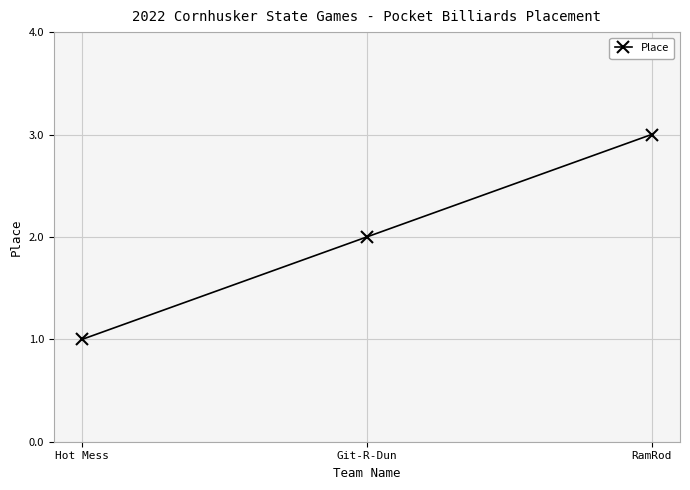

Where is the data nearest to the value 2?

Git-R-Dun